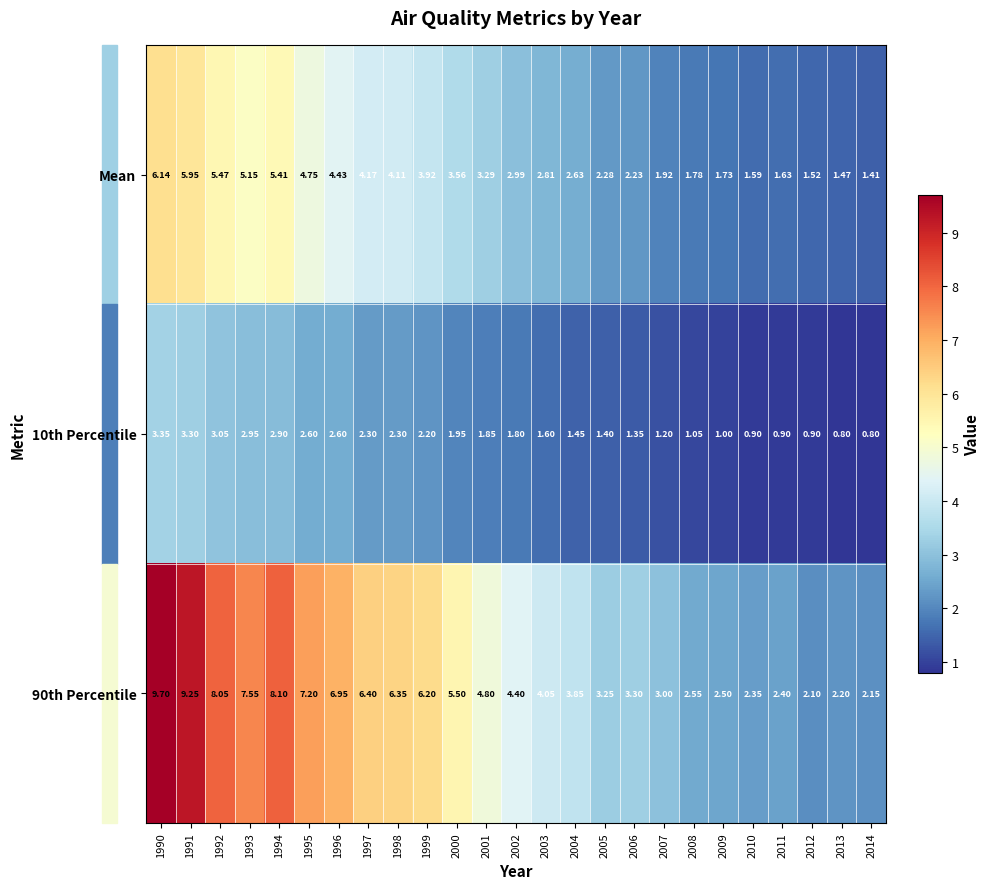

Is the value of 90th Percentile at 2009 greater than the value of 10th Percentile at 2000?

Yes